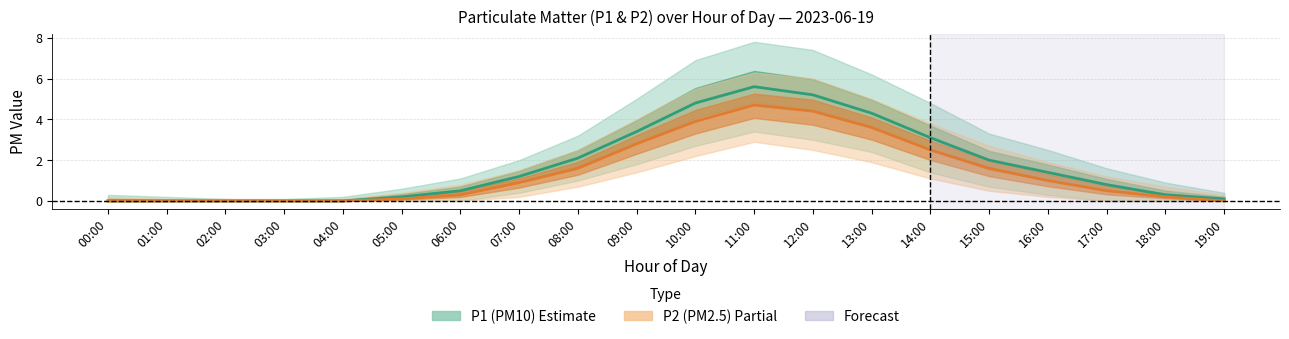

True or false: P2 (PM2.5) — estimate and P1 (PM10) — estimate cross at least once.

False